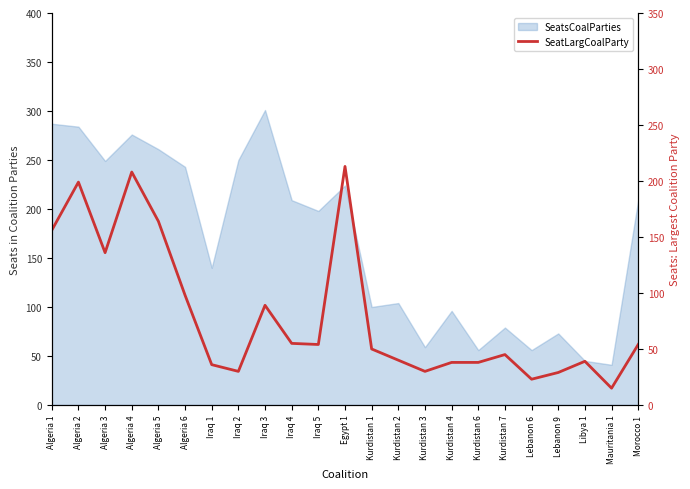

Is it true that the value at Kurdistan 6 is 25?

False